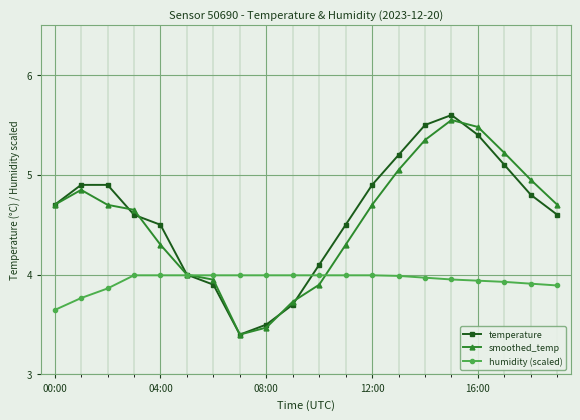

What is the minimum value shown in the chart?

3.4